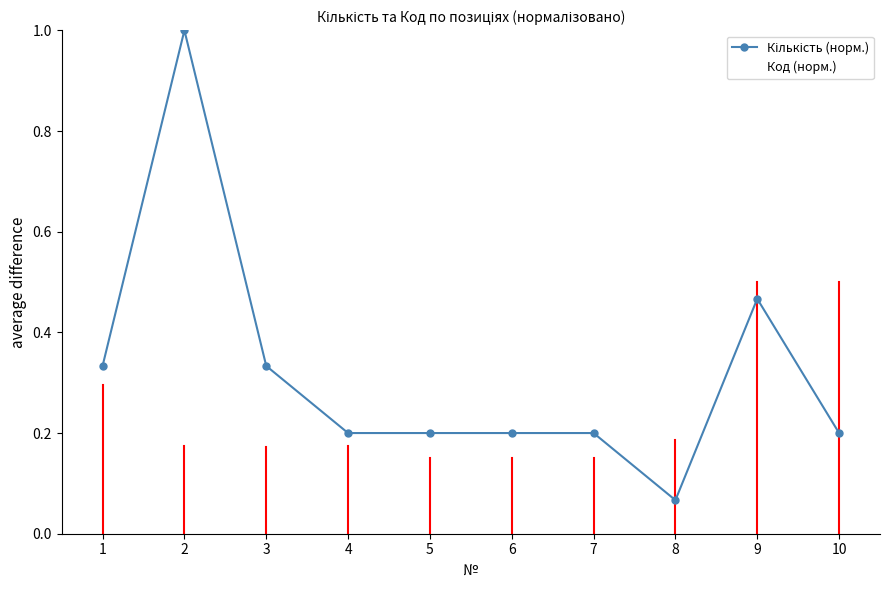

The value of Код (норм.) at 1 is 0.1. True or false?

False